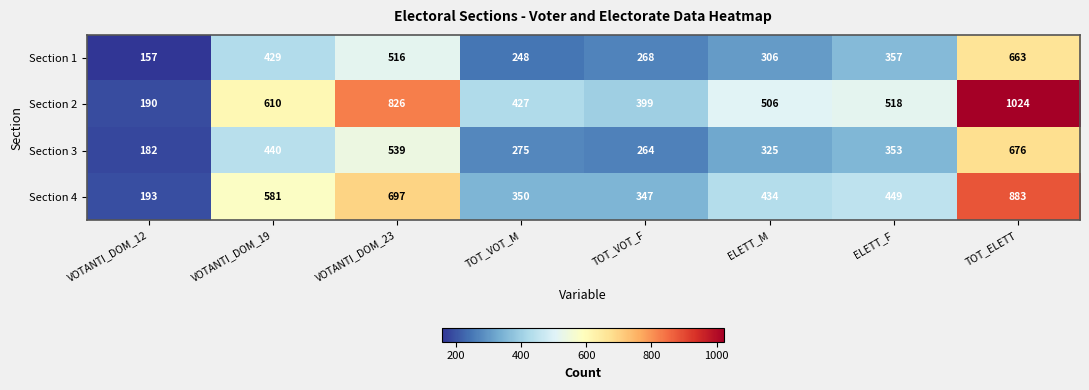

What is the total value across all series at ELETT_M?

1571